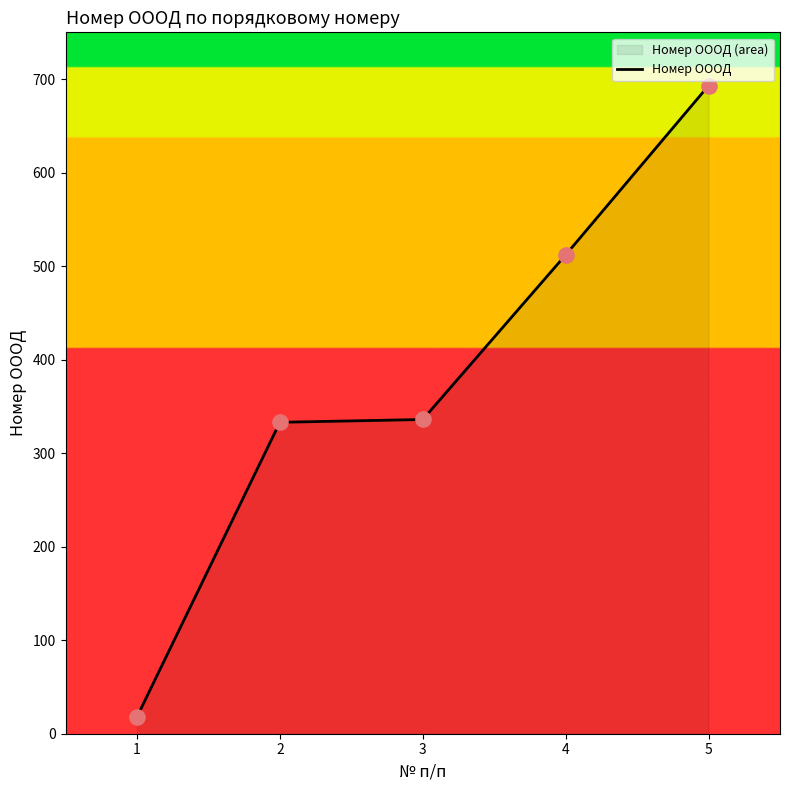

Which has a higher value, 4 or 2?

4